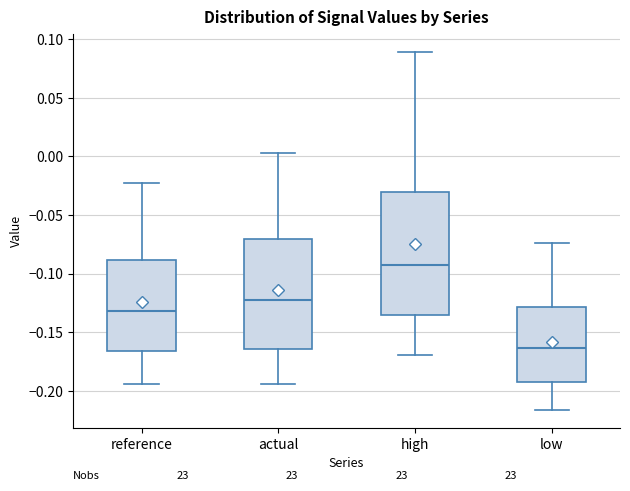

Which box has the lowest median line?

low